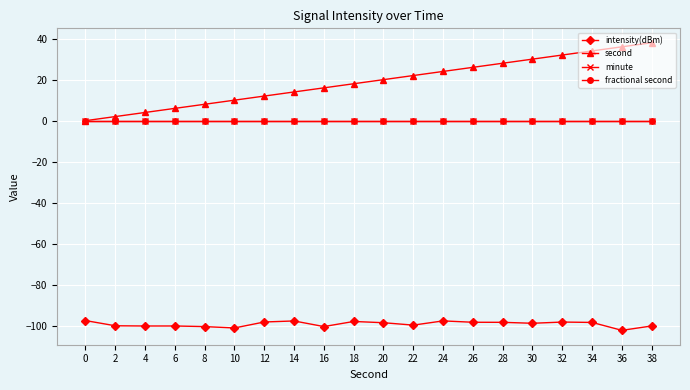

Read the intensity(dBm) value at 32.

-98.1